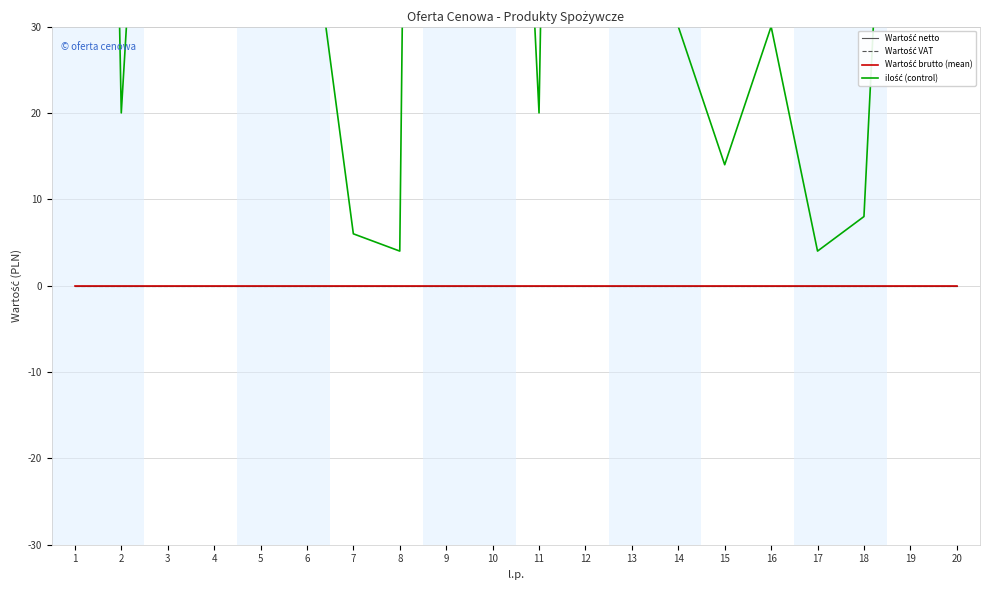

True or false: Wartość VAT and Wartość brutto (mean) cross at least once.

False